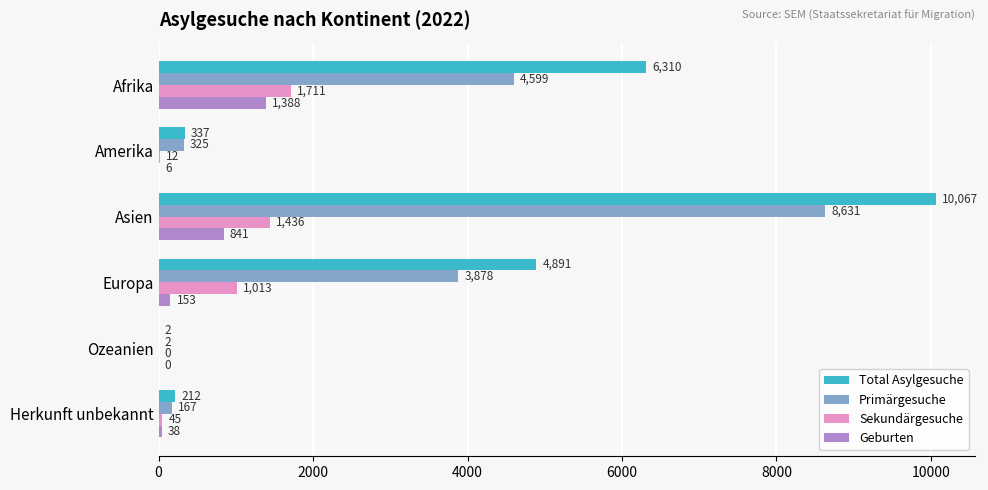

What is the maximum value for Geburten?

1388